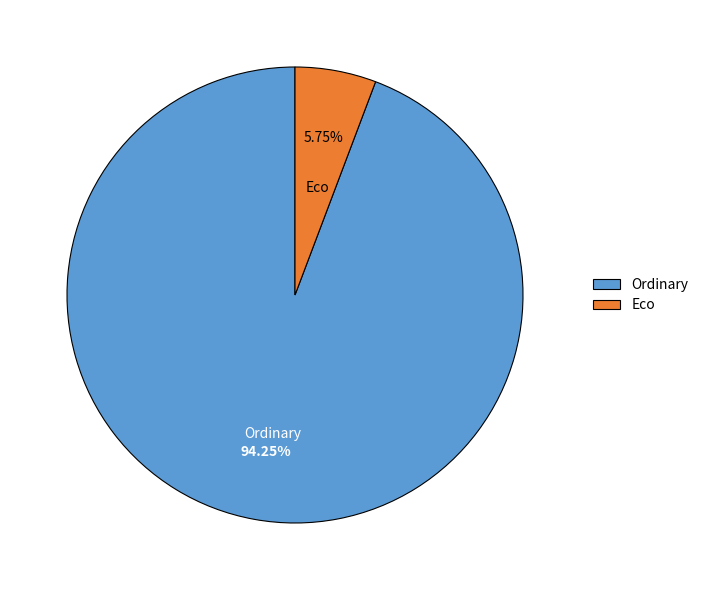

Is there any slice that represents more than half of the pie?

Yes